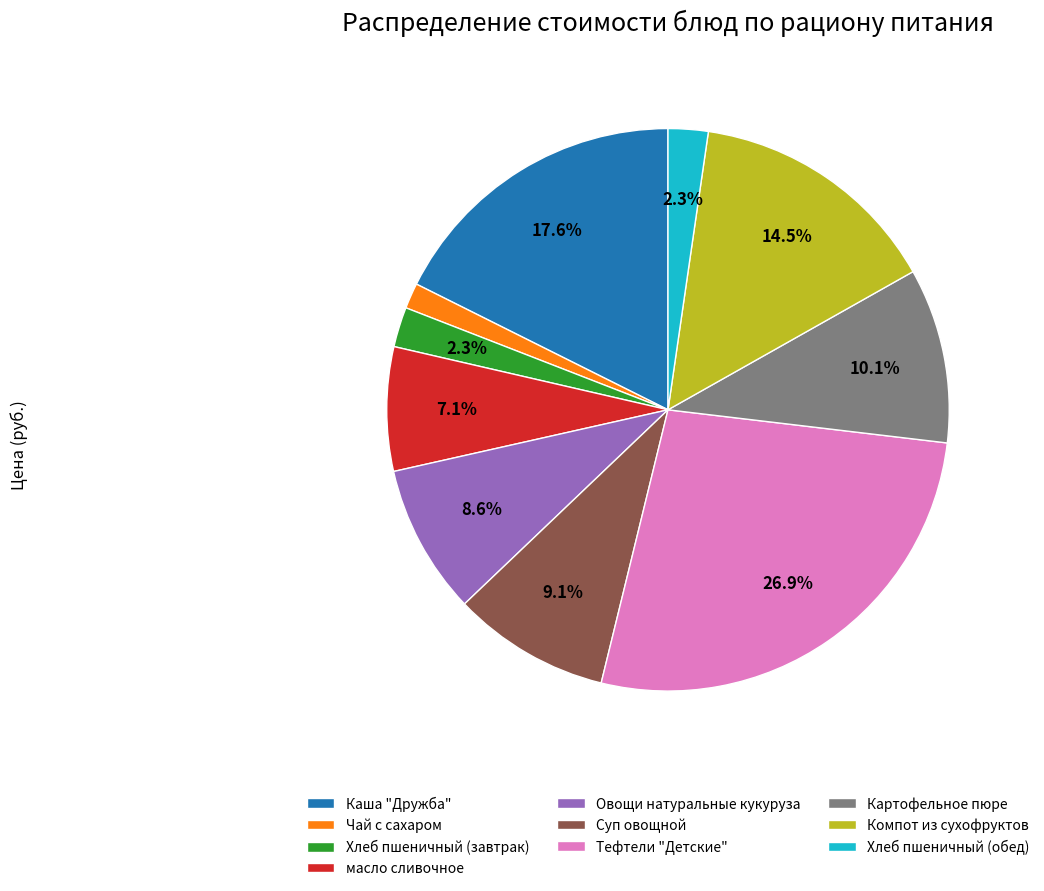

To the nearest percent, what portion does масло сливочное represent?

7%